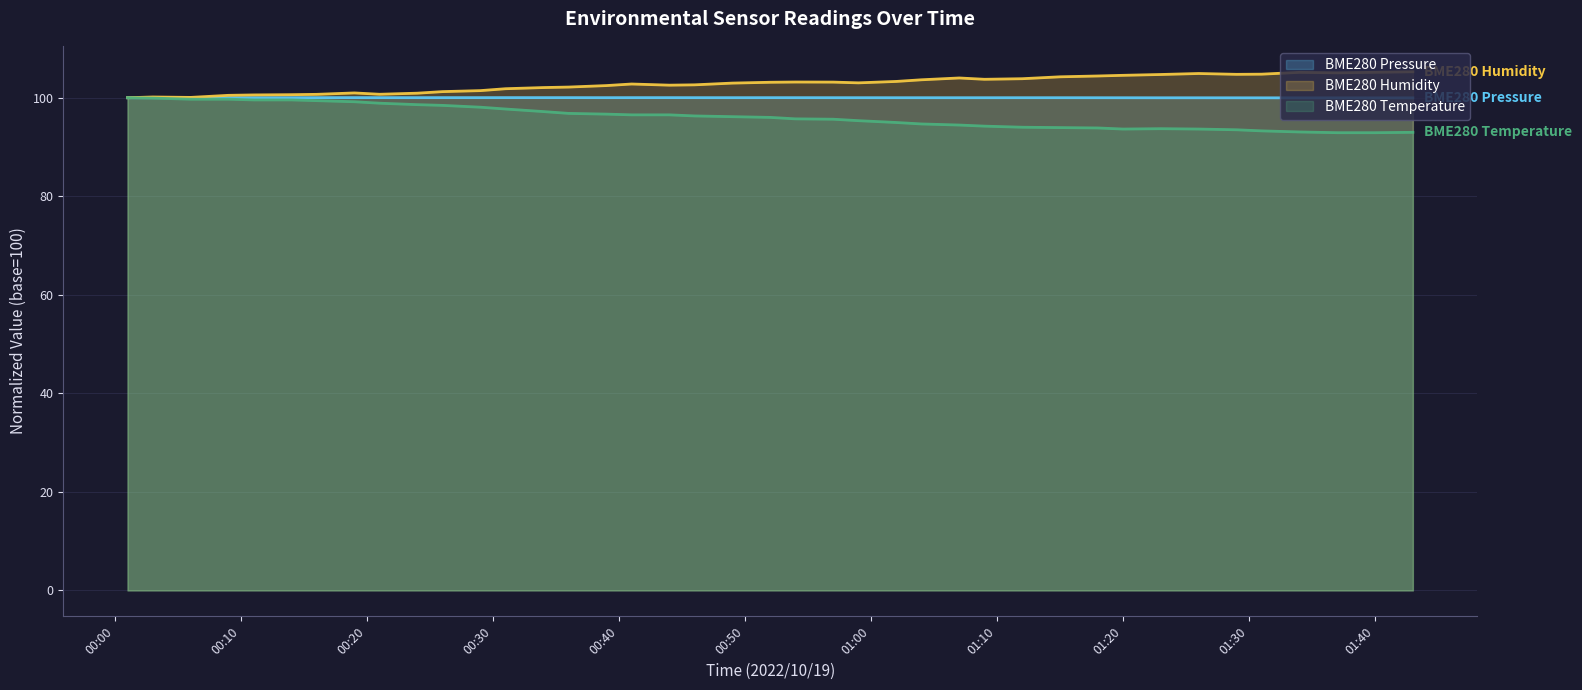

What is the maximum value for BME280 Temperature?

100.0